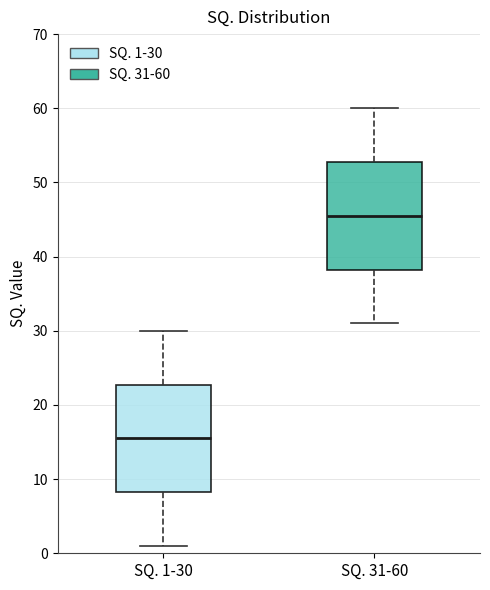

Where does the median line of the box for SQ. 1-30 sit on the y-axis? The values are not printed on the chart, so give them approximately, as read against the axis.

16